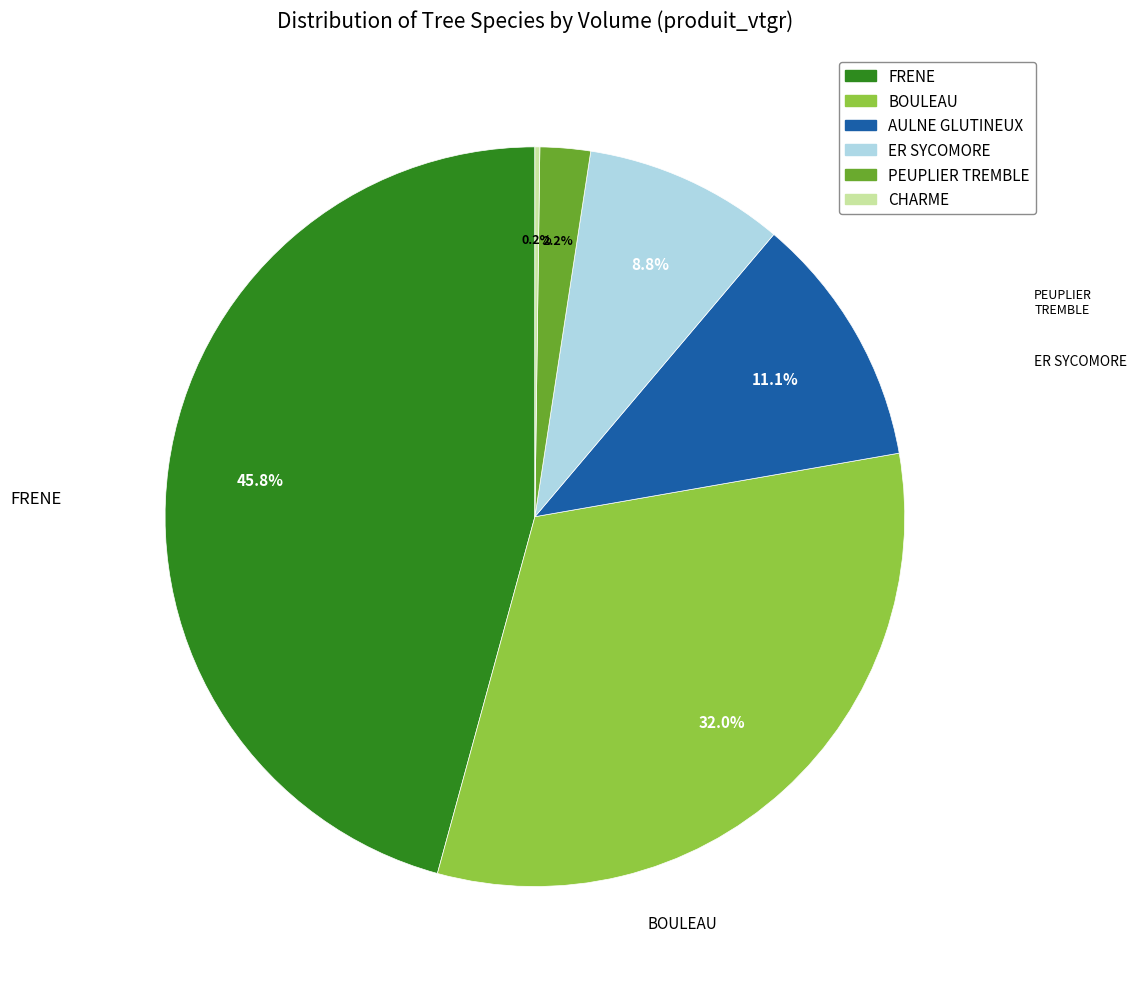

Which slice is the largest?

FRENE